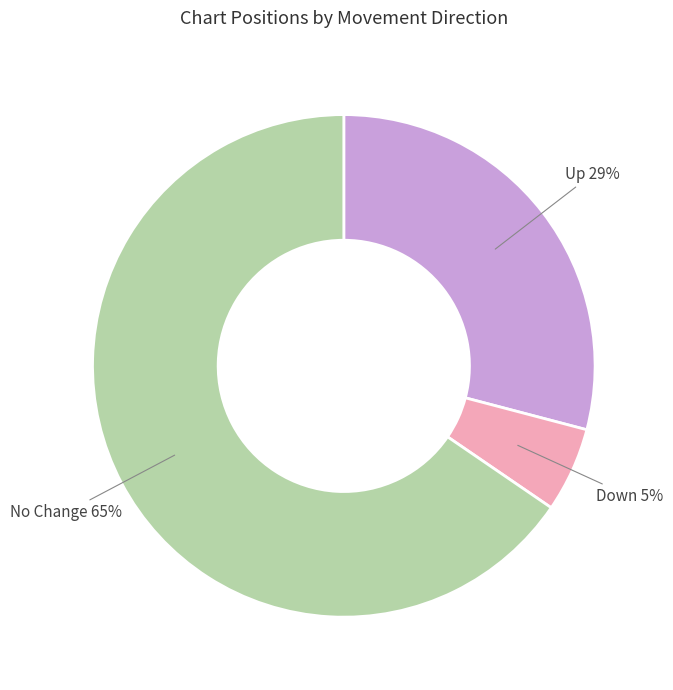

Is there any slice that represents more than half of the pie?

Yes